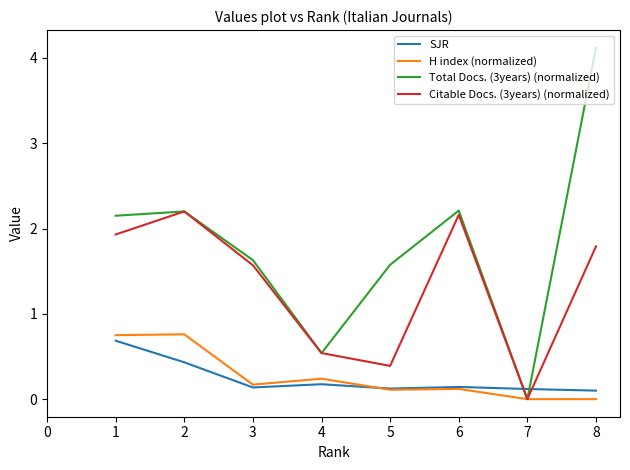

True or false: Citable Docs. (3years) (normalized) has a value of 2.2 at 6.

True